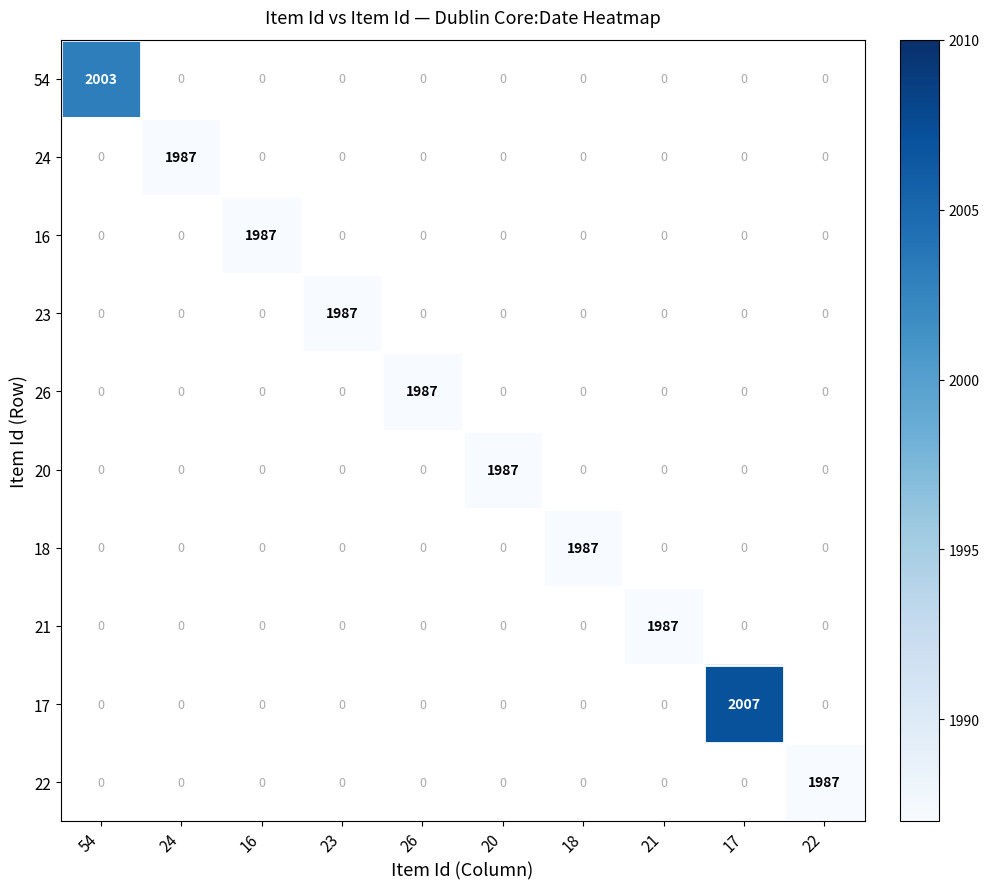

Is it true that 17 equals 2007 at 17?

True